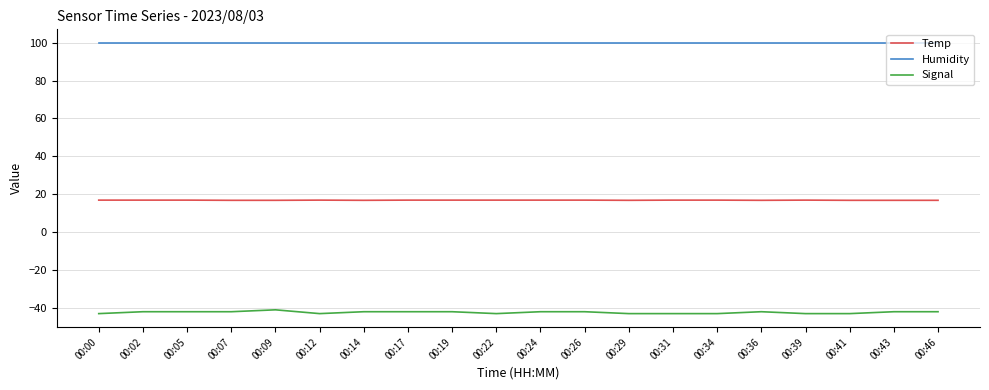

What is the difference between the highest and lowest values at 00:22?

142.9